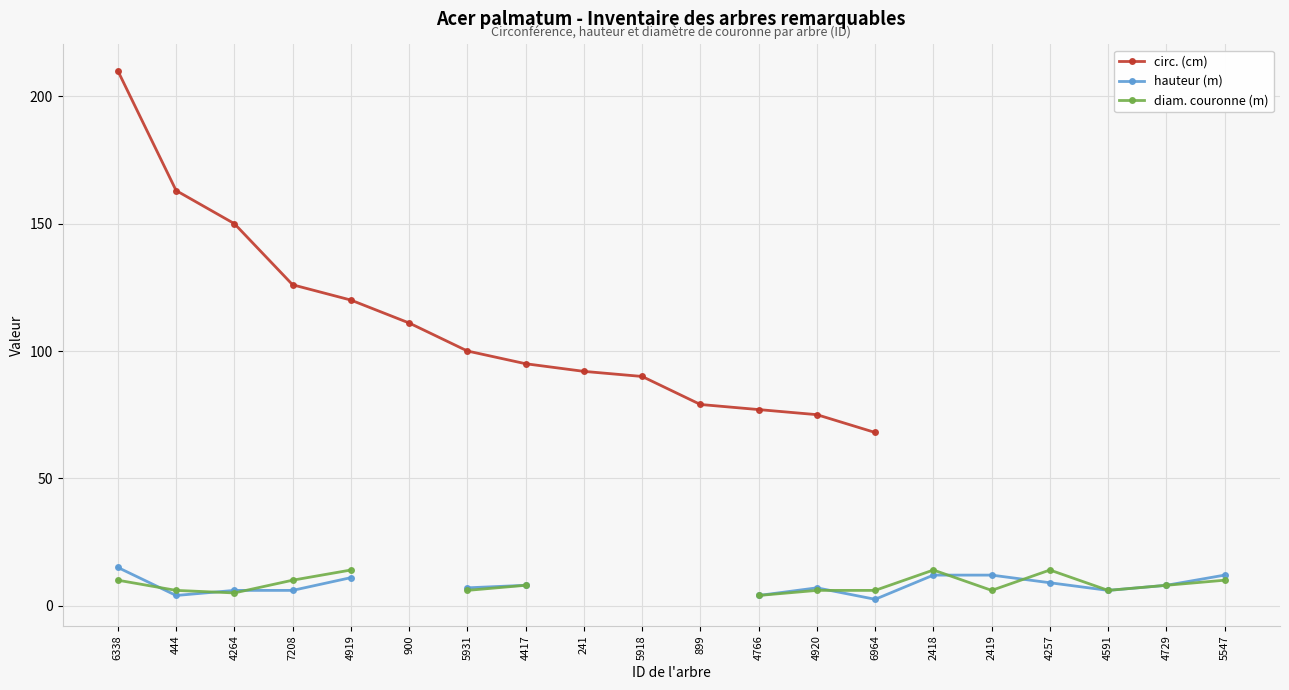

What are all the series names shown in the legend?

circ. (cm), hauteur (m), diam. couronne (m)